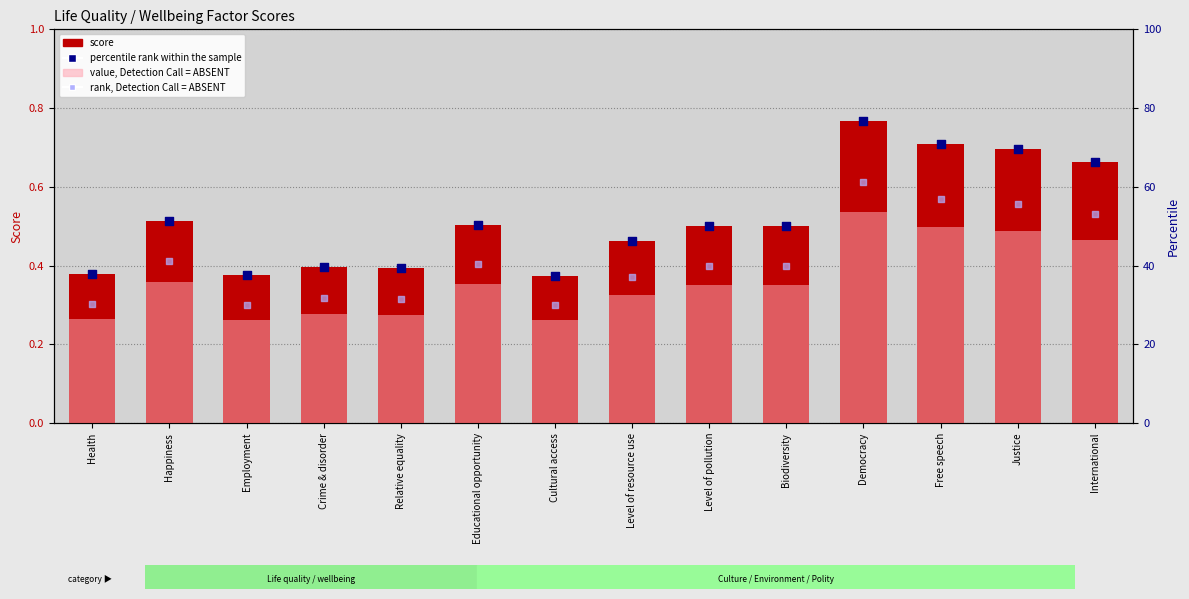

What is the total value across all series at Health?

94.9